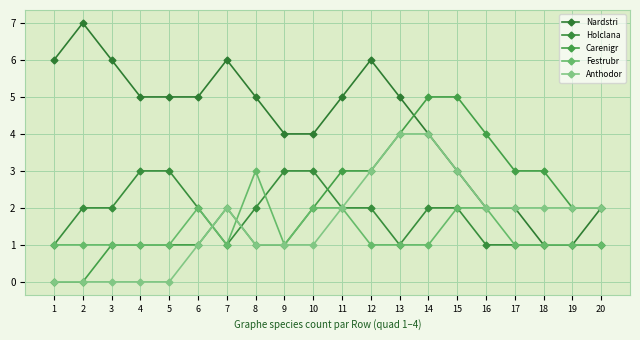

Count the number of data series in this chart.

5